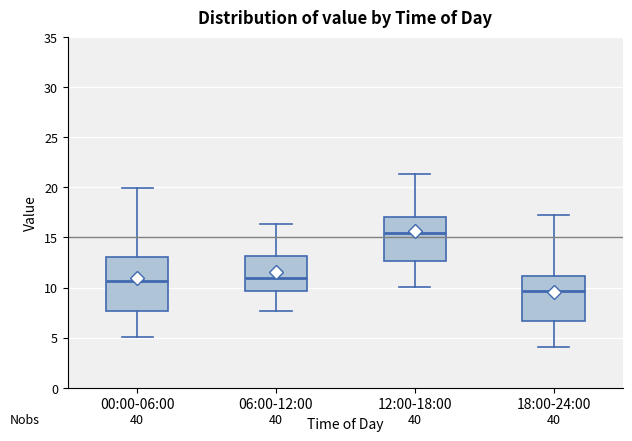

Comparing the boxes themselves (not the whiskers), which one is the tallest?

00:00-06:00